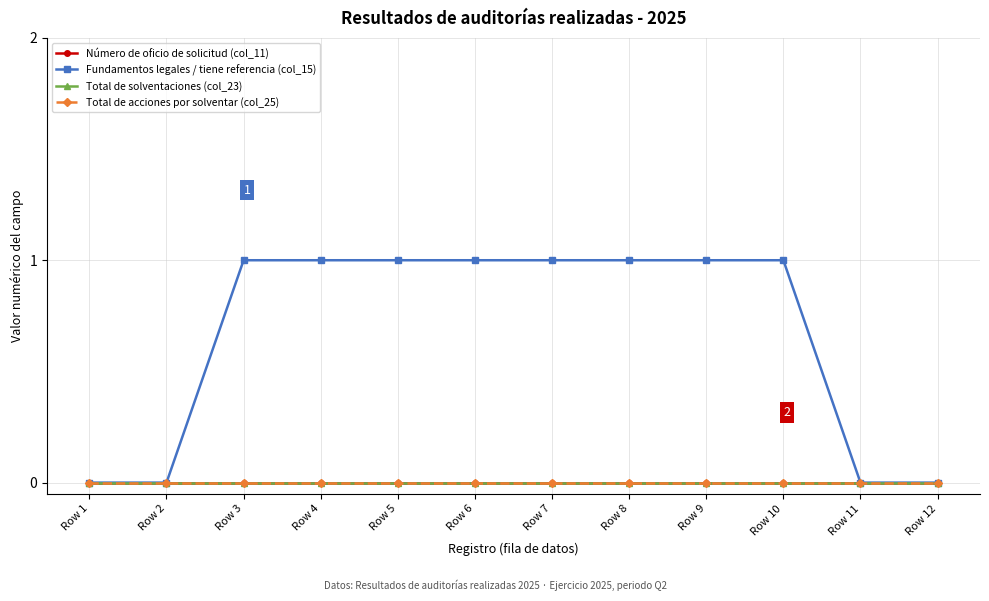

True or false: Total de solventaciones (col_23) and Número de oficio de solicitud (col_11) cross at least once.

False